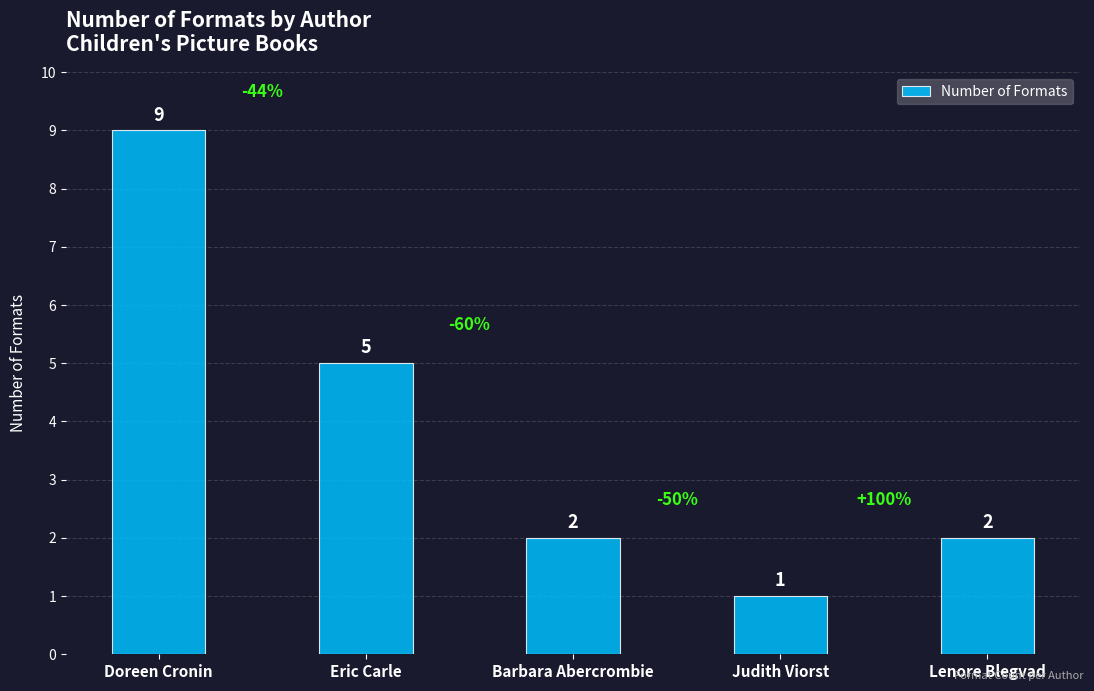

What is the minimum value shown in the chart?

1